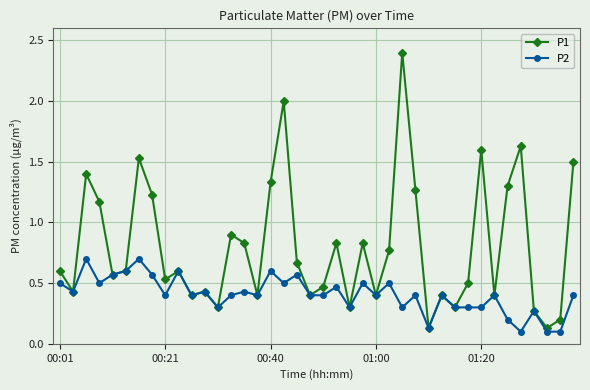

True or false: P2 has more than 0 points higher than both neighbors.

True